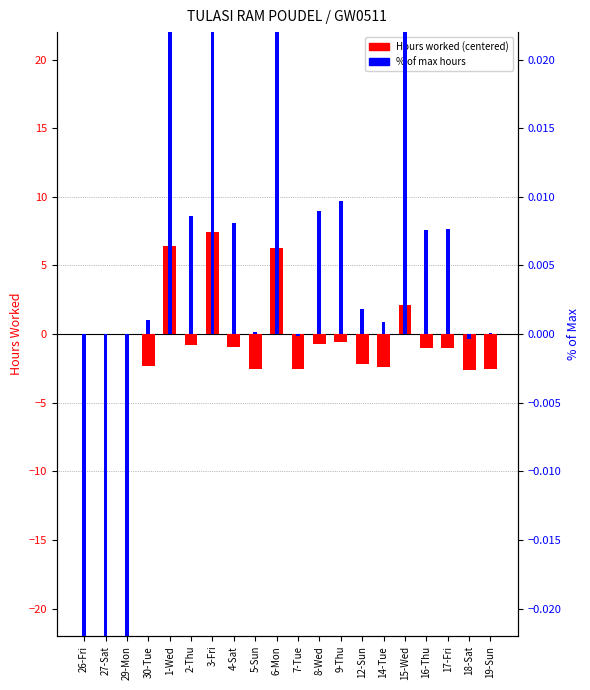

List the labels in order of Hours (centered) value, largest first.

3-Fri, 1-Wed, 6-Mon, 15-Wed, 26-Fri, 27-Sat, 29-Mon, 9-Thu, 8-Wed, 2-Thu, 4-Sat, 17-Fri, 16-Thu, 12-Sun, 30-Tue, 14-Tue, 5-Sun, 19-Sun, 7-Tue, 18-Sat